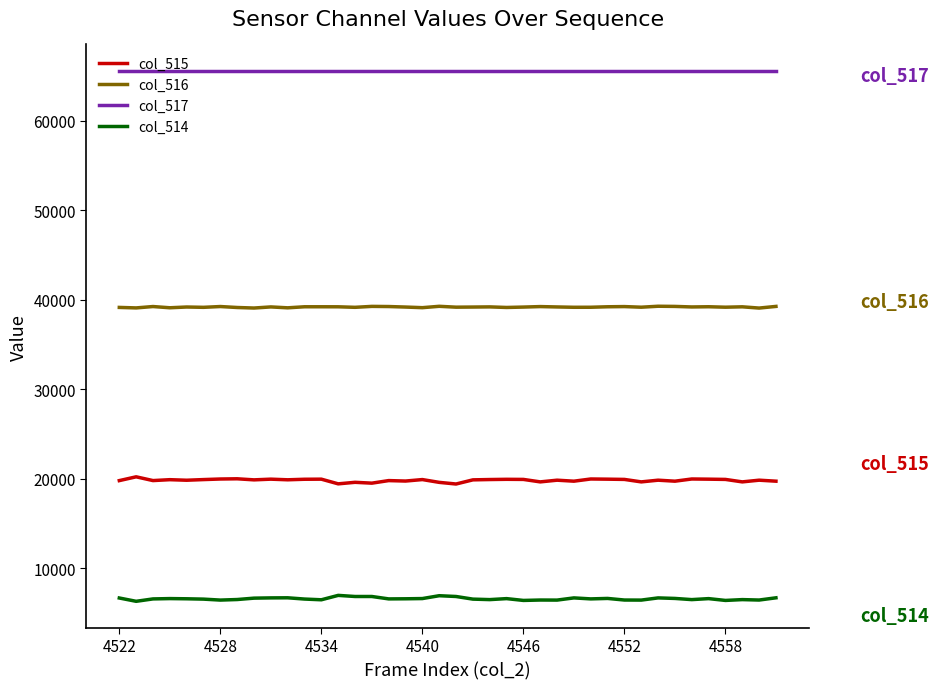

List the series in order of their peak value, highest first.

col_517, col_516, col_515, col_514